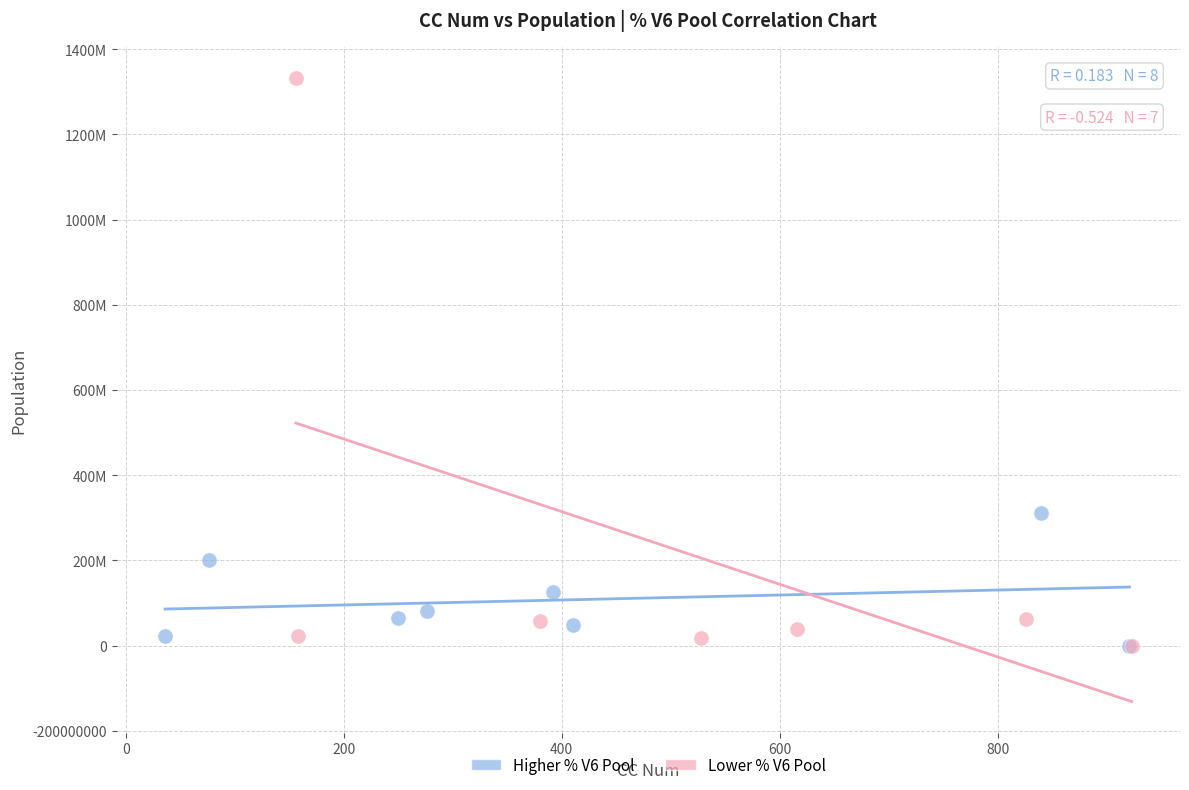

What are all the series names shown in the legend?

Higher % V6 Pool, Lower % V6 Pool